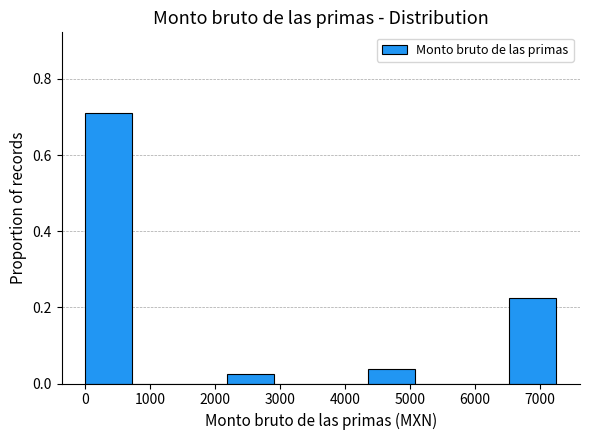

Reading left to right, list every bar in this chart as the range it spans on the x-axis followed by its height. Neither the bar edges nor the heights are printed on the chart, so give them approximately, as read against the axes.

0 to 700: 0.70
700 to 1500: 0
1500 to 2200: 0
2200 to 2900: 0.02
2900 to 3600: 0
3600 to 4400: 0
4400 to 5100: 0.04
5100 to 5800: 0
5800 to 6500: 0
6500 to 7300: 0.22